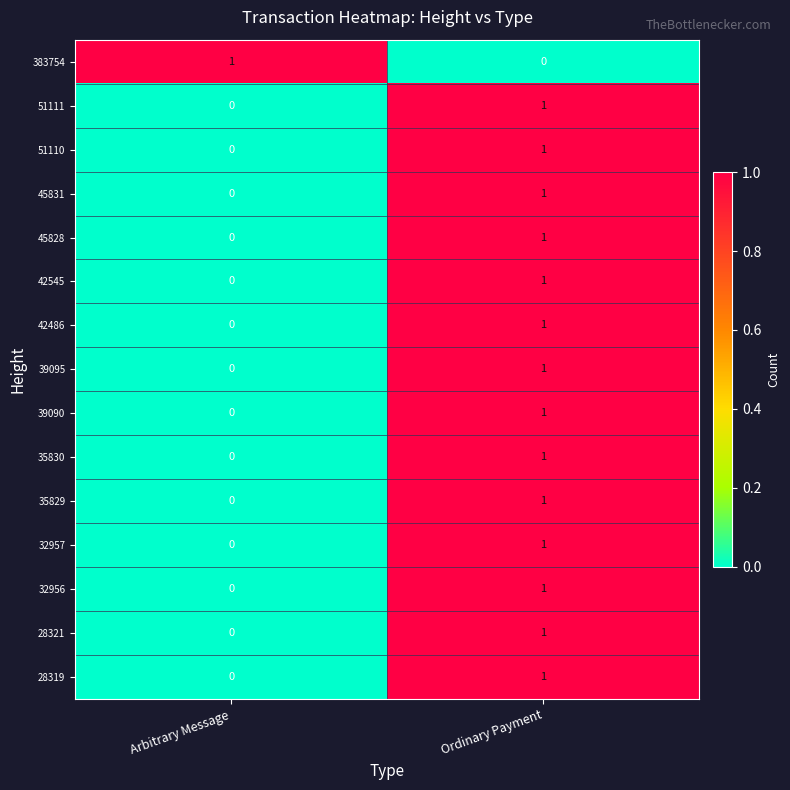

At which label is 32957 closest to 0?

Arbitrary Message